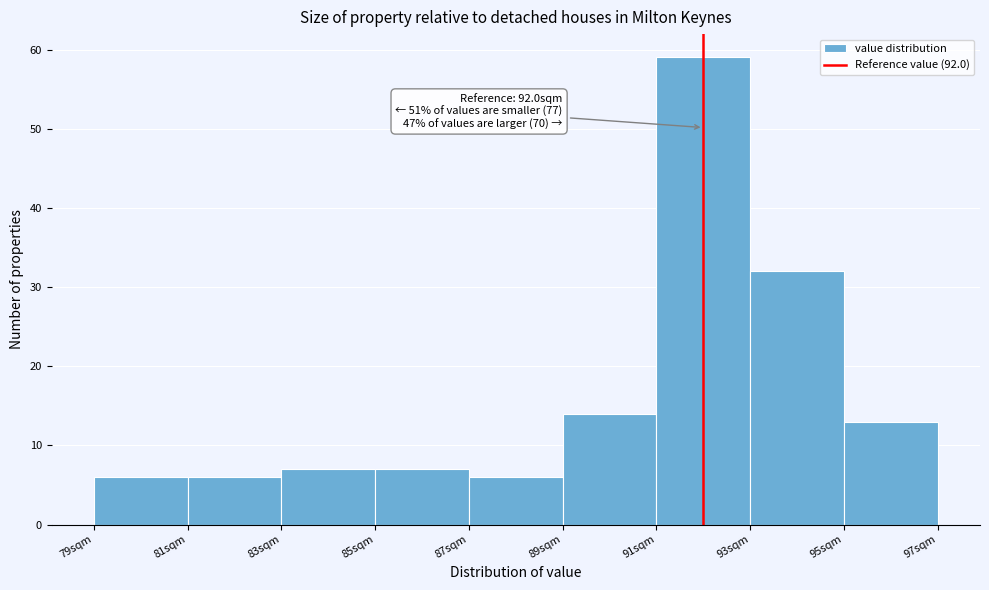

Over which range of the x-axis is the bar tallest?

91 to 93